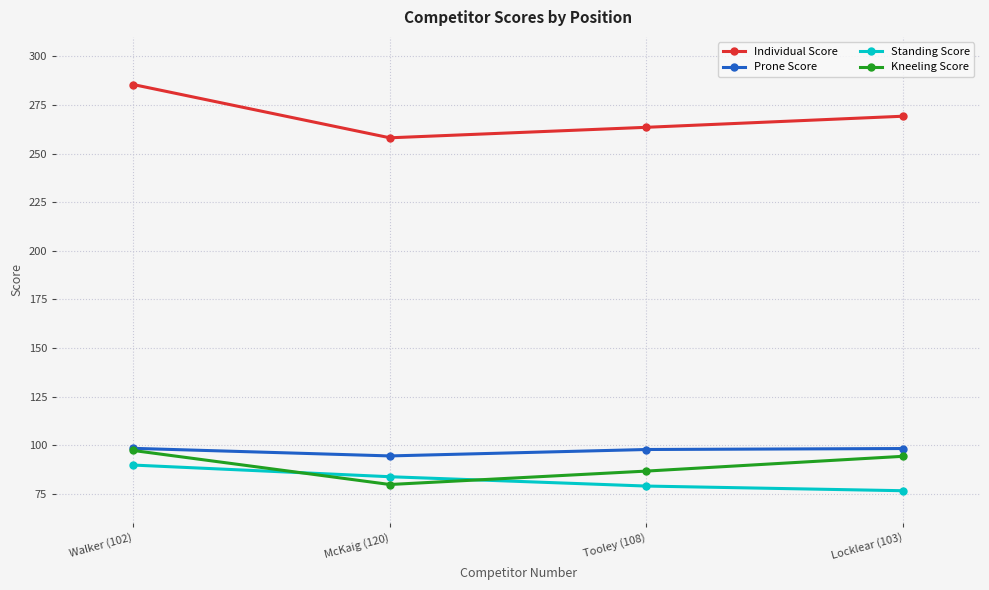

True or false: Prone Score and Standing Score intersect in this chart.

False